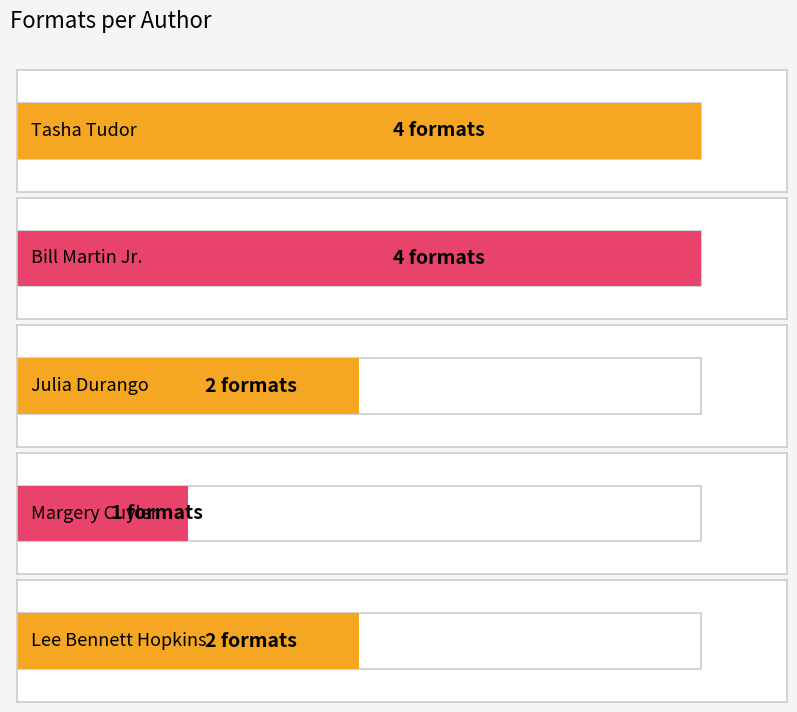

What is the label of the 5th bar from the left?

Lee Bennett Hopkins